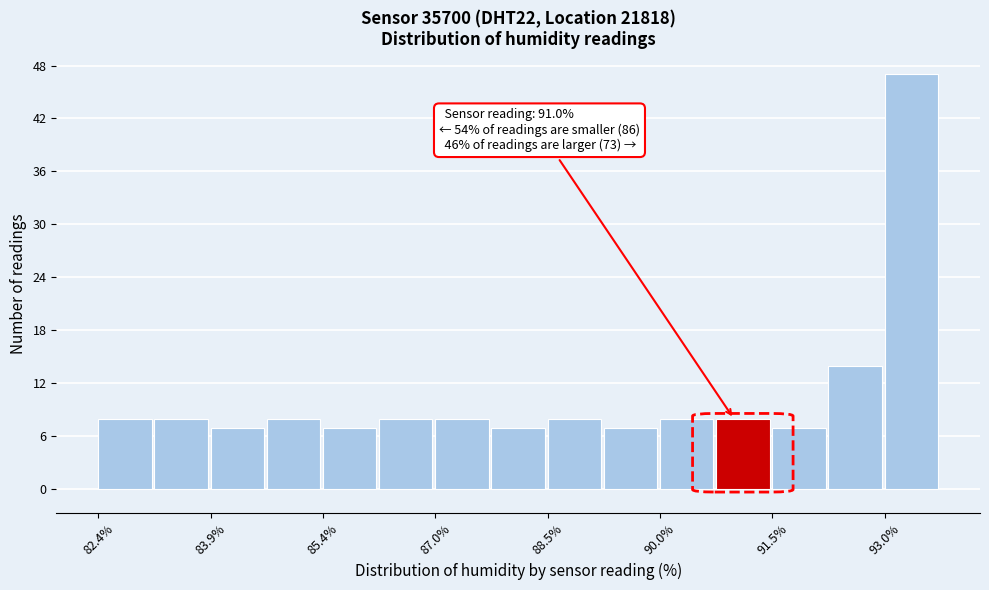

Read against the x-axis, roughly where is the centre of the tallest bar?

93.4